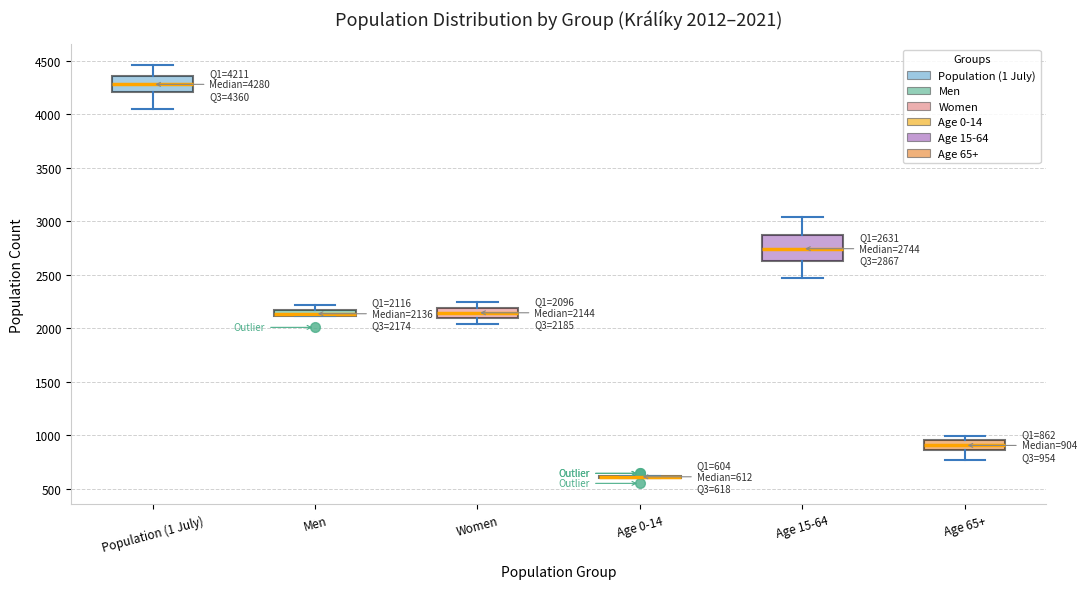

Which box is the tallest, from its lower edge to its upper edge?

Age 15-64